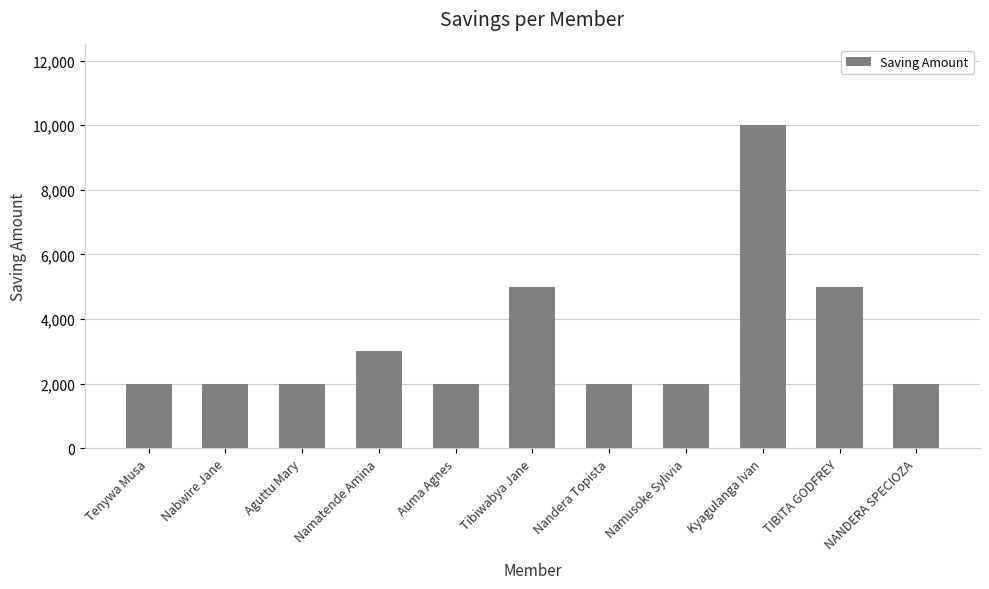

What is the label of the 9th bar from the right?

Aguttu Mary